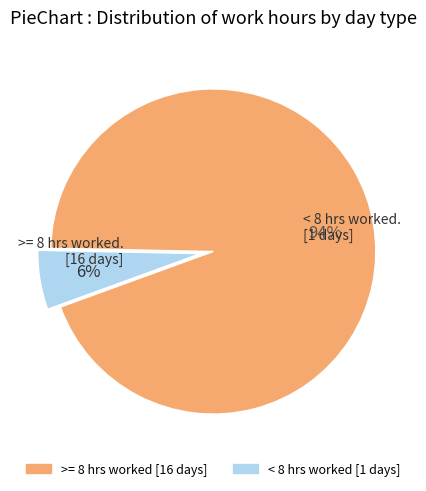

Does any single category account for the majority?

Yes